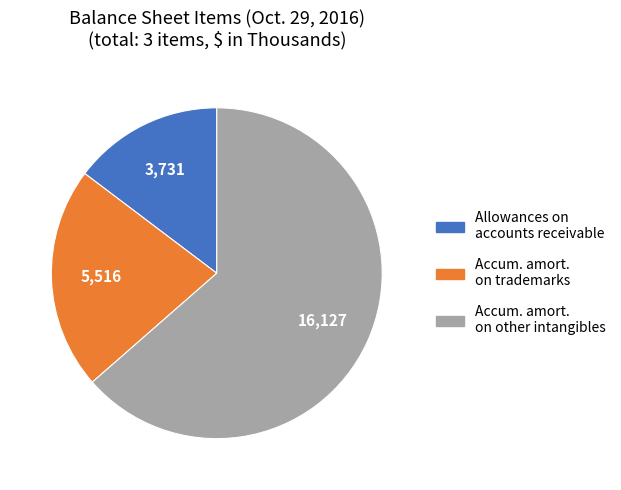

Does Allowances on accounts receivable account for over 50% of the chart?

No